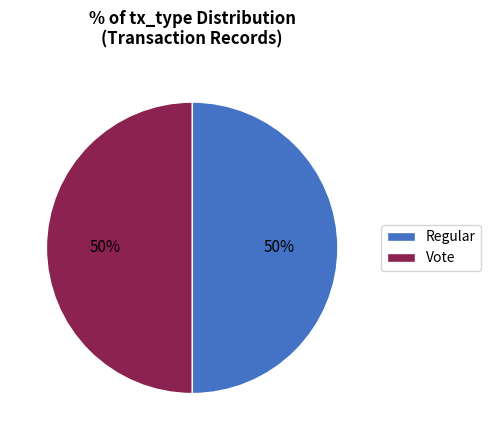

To the nearest percent, what is the combined percentage of Vote and Regular?

100%